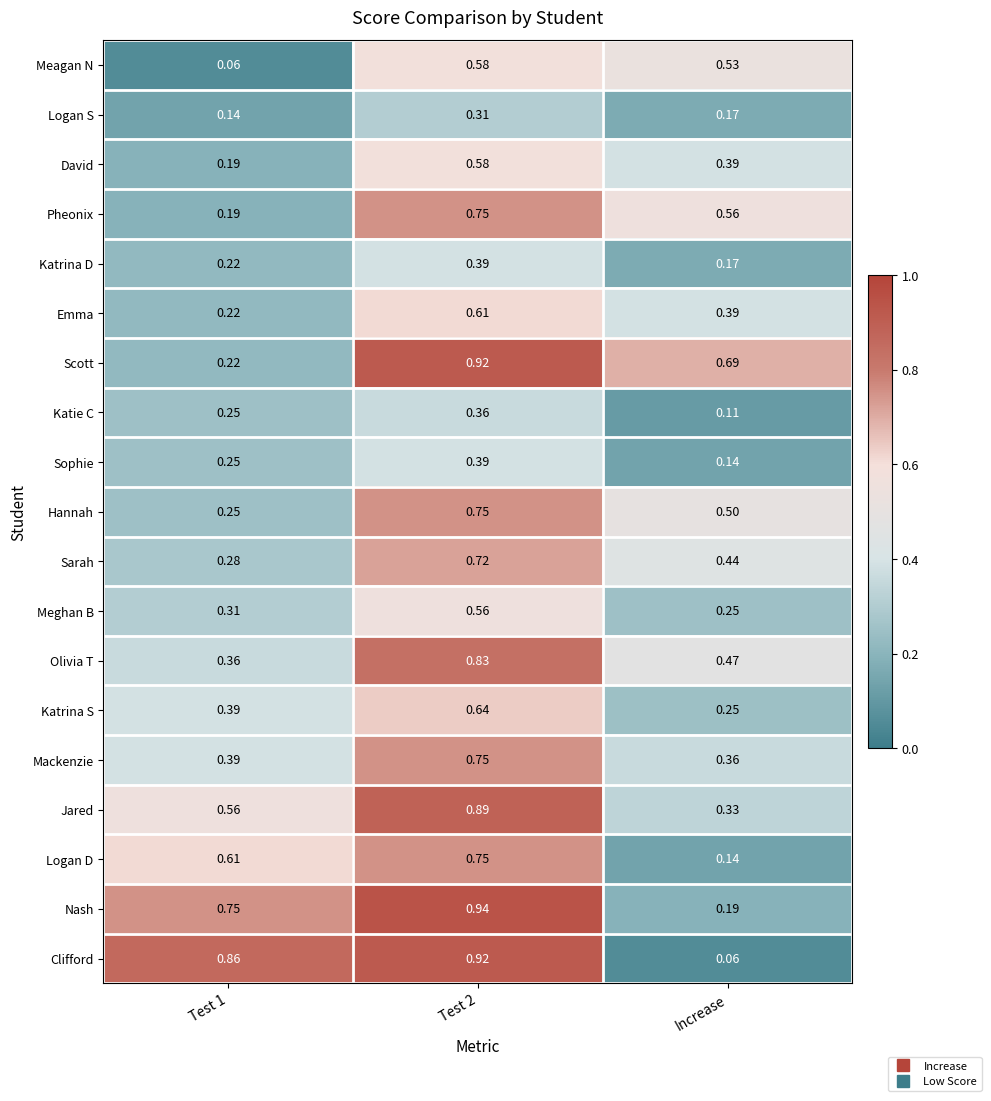

Between Test 2 and Increase, which series saw the biggest shift?

Clifford